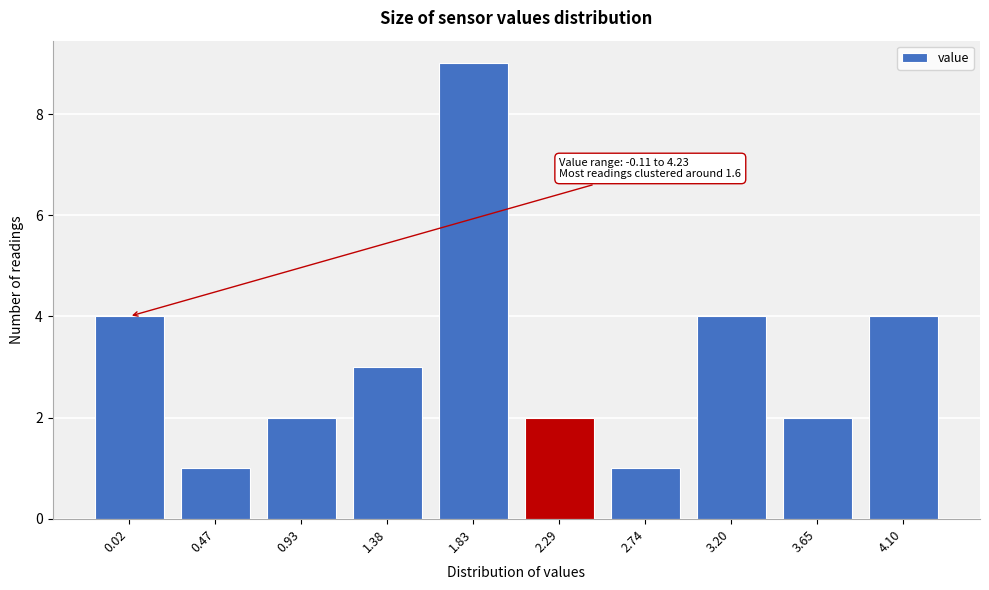

Reading left to right, transcribe all the data shown in this chart.

4	1	2	3	9	2	1	4	2	4